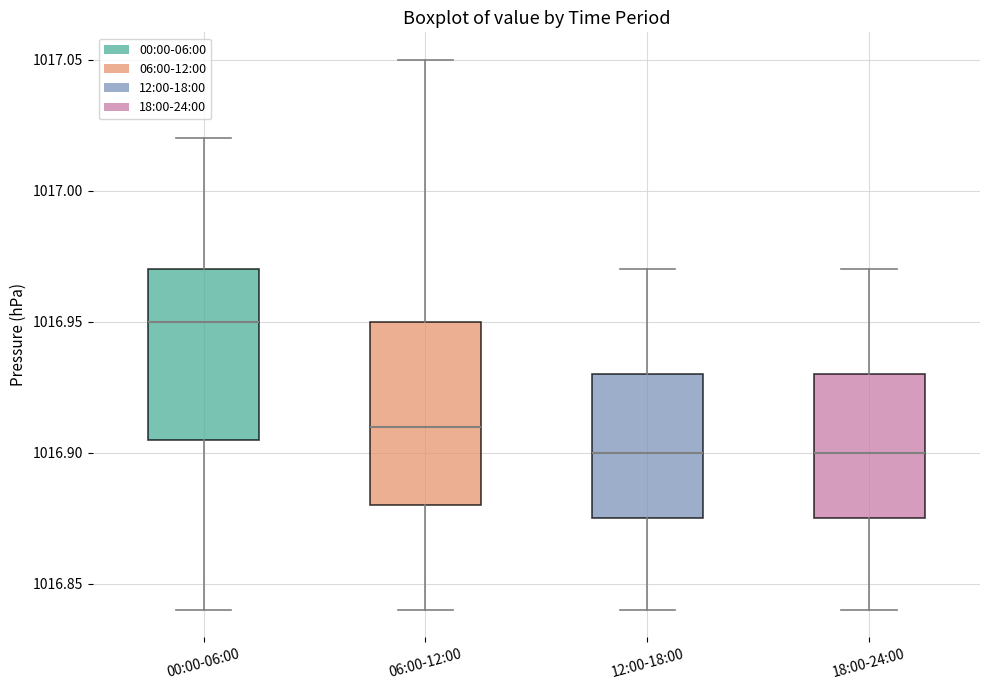

Which box has the highest median line?

00:00-06:00